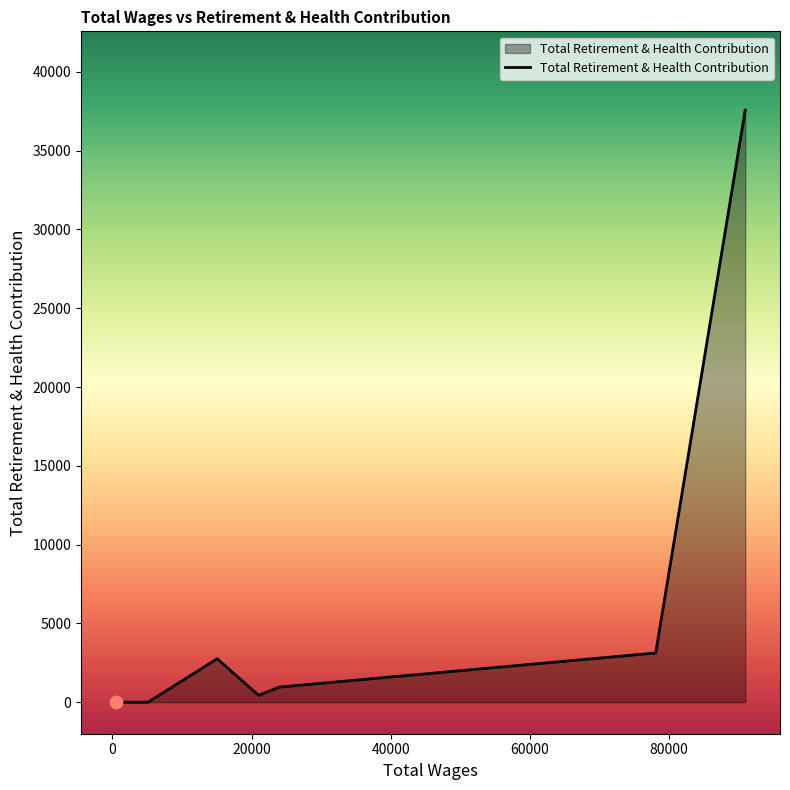

How many interior local peaks (higher than both neighbors) does the data have?

1